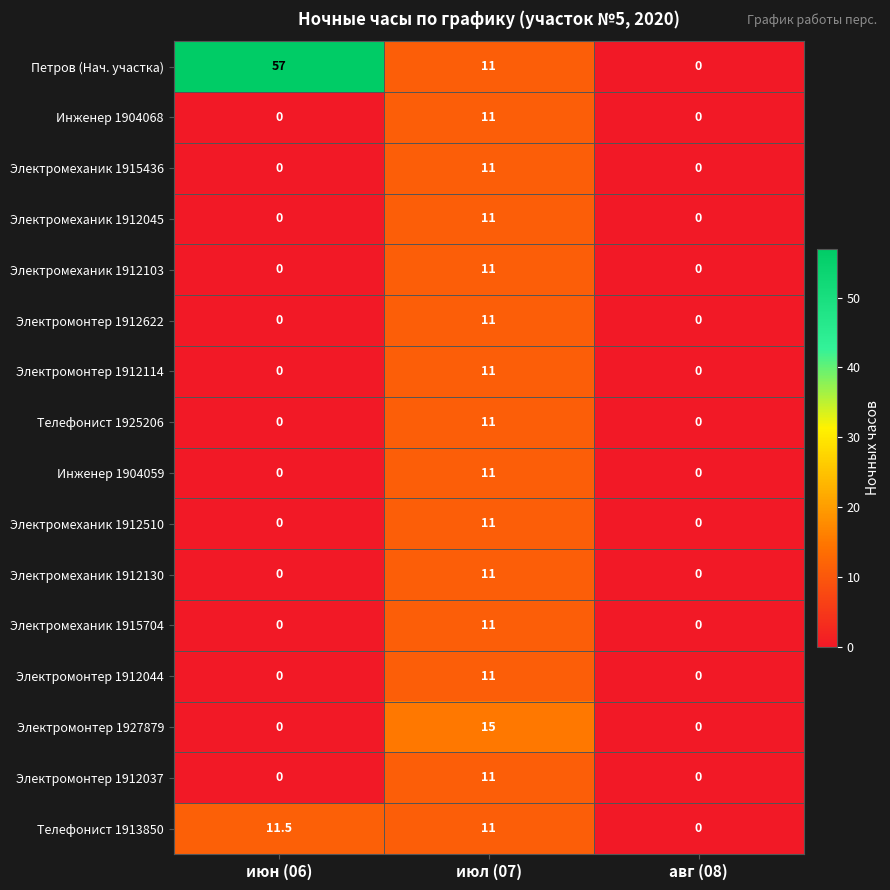

What is the maximum value for Электромеханик 1912045?

11.0